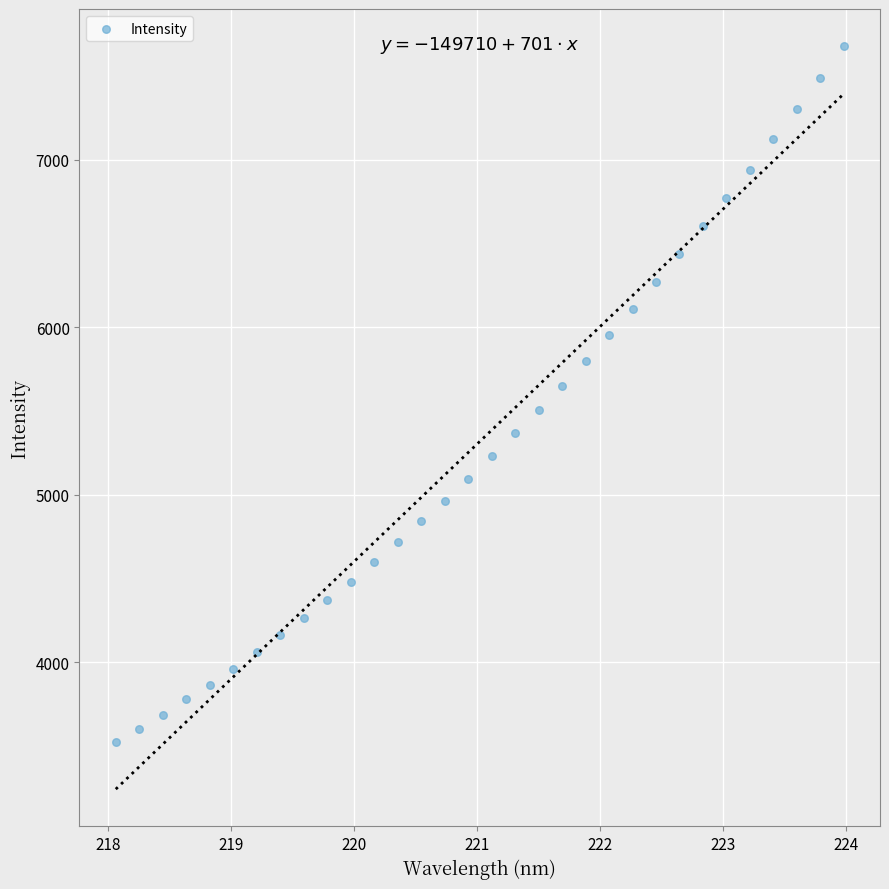

What is the range of X values (max minus min)?

5.9